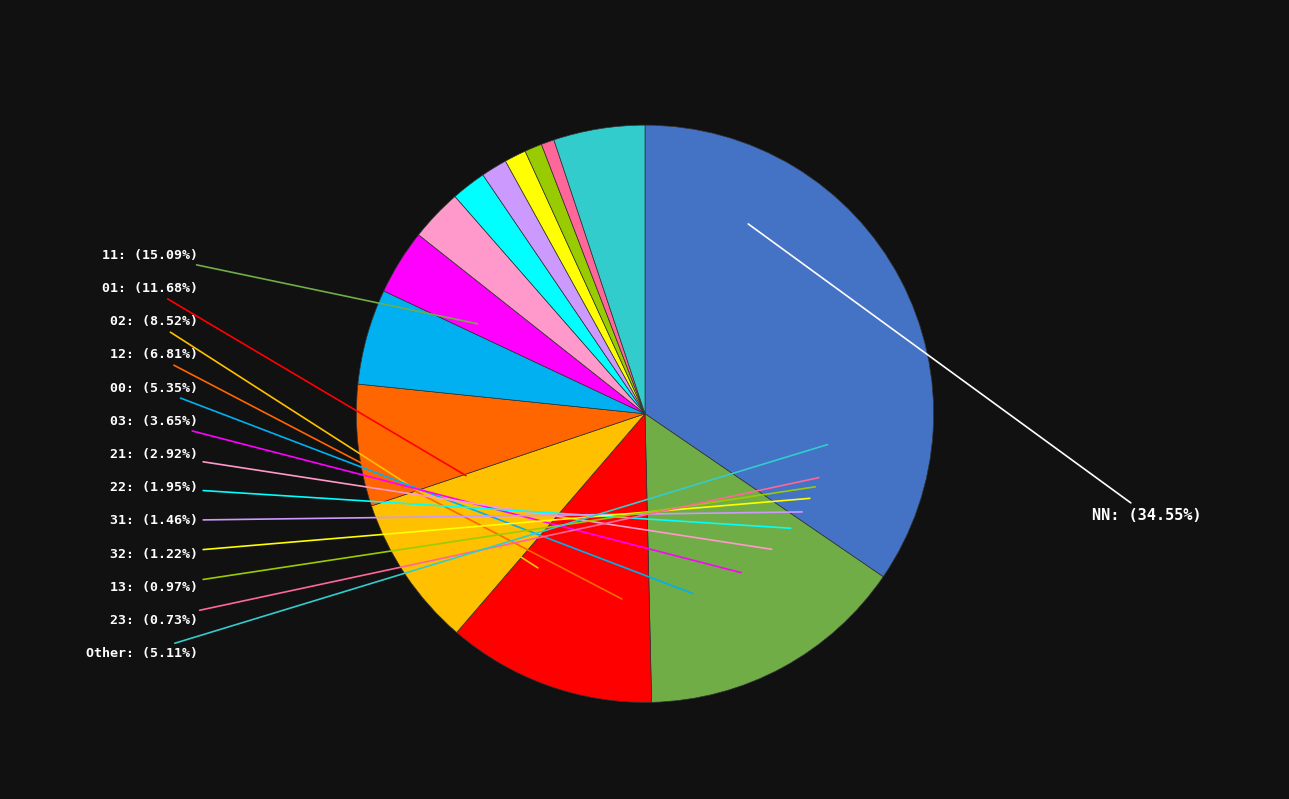

What is the change in value from 00 to 31?

-16